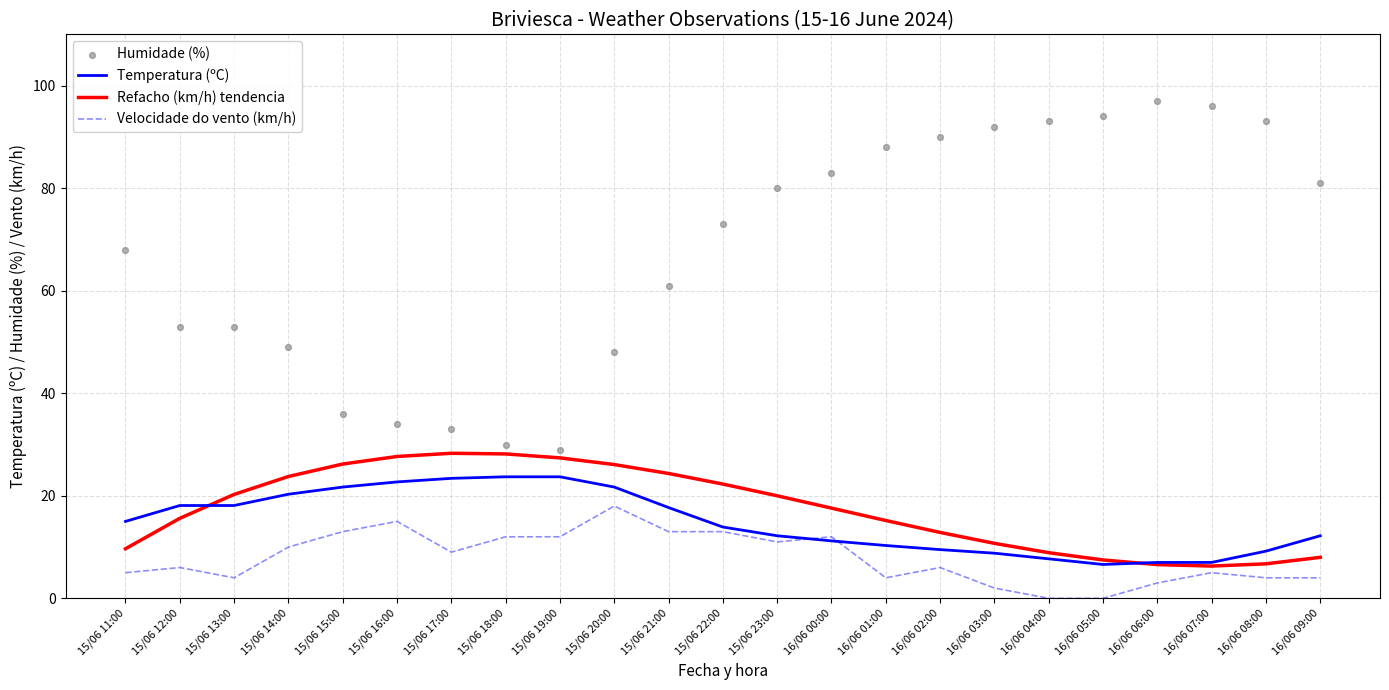

At how many categories does at least one series exceed 84?

8